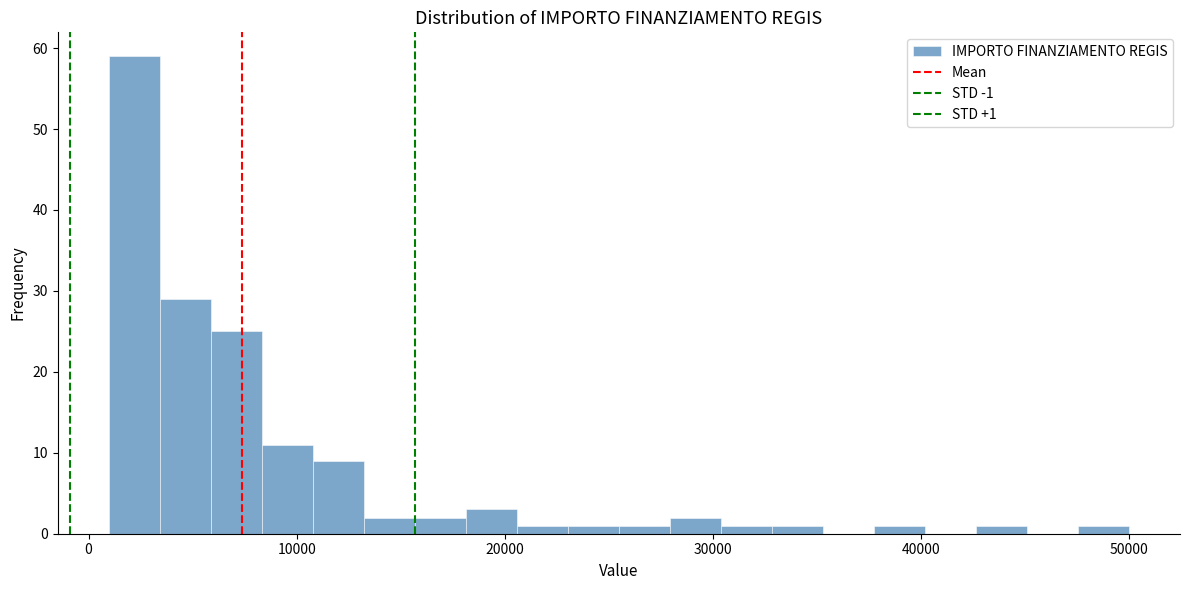

Read against the x-axis, roughly where is the centre of the tallest bar?

2000